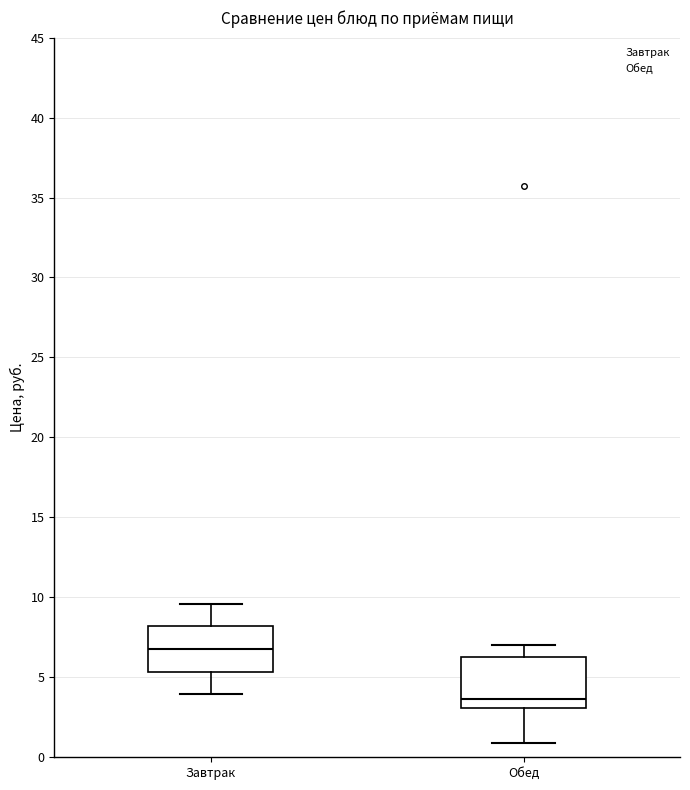

Which box has the lowest median line?

Обед